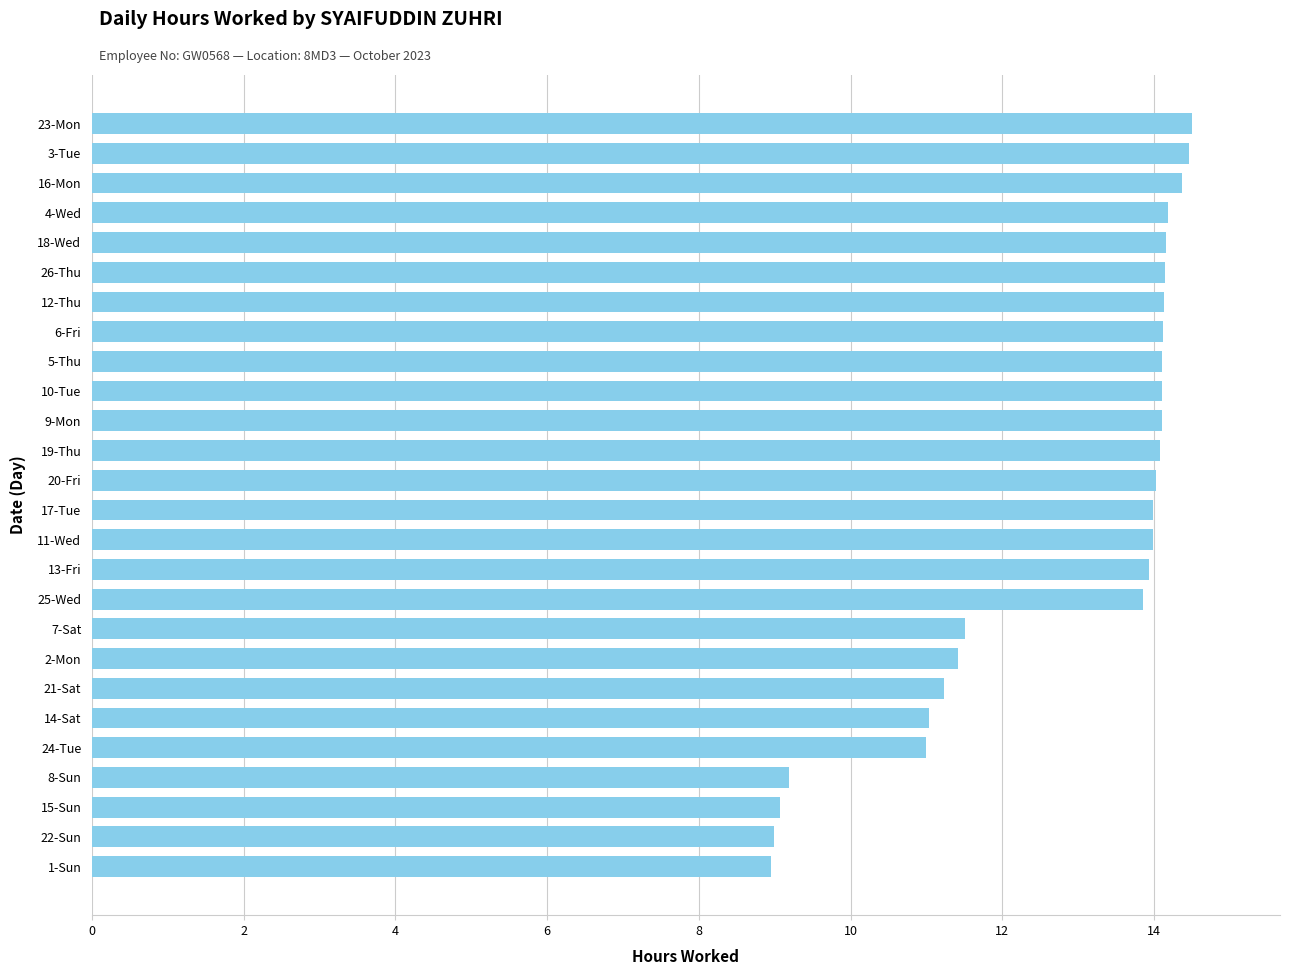

Which has a higher value, 19-Thu or 21-Sat?

19-Thu